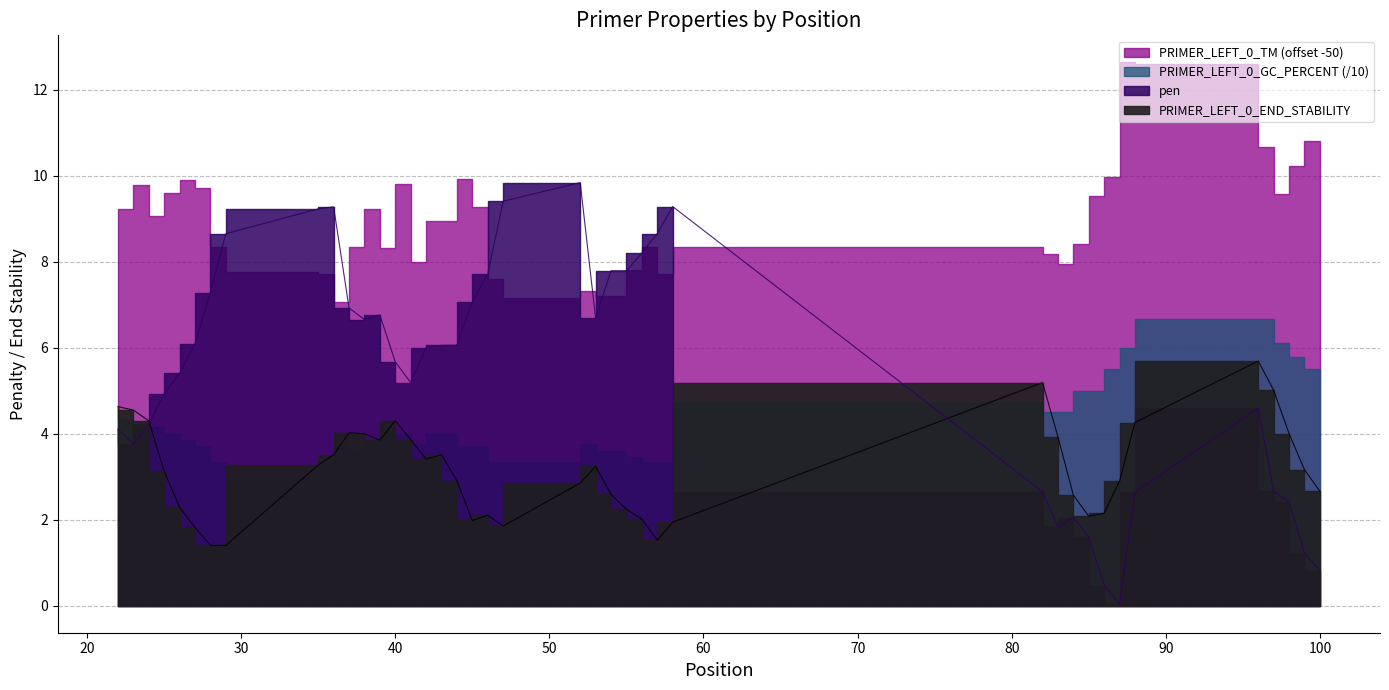

Reading left to right, extract all data points from this chart.

pen: 22=4.1	23=3.8	24=4.2	25=4.9	26=5.4	27=6.1	28=7.3	29=8.7	35=9.2	36=9.3	37=6.9	38=6.7	39=6.8	40=5.7	41=5.2	42=6.0	43=6.1	44=6.1	45=7.1	46=7.7	47=9.4	52=9.8	53=6.7	54=7.8	55=7.8	56=8.2	57=8.7	58=9.3	82=2.6	83=1.8	84=2.0	85=1.6	86=0.5	87=0.0	88=2.6	96=4.6	97=2.7	98=2.4	99=1.2	100=0.8
PRIMER_LEFT_0_END_STABILITY: 22=4.6	23=4.5	24=4.3	25=3.1	26=2.3	27=1.8	28=1.4	29=1.4	35=3.3	36=3.5	37=4.0	38=4.0	39=3.9	40=4.3	41=3.9	42=3.4	43=3.5	44=2.9	45=2.0	46=2.1	47=1.9	52=2.9	53=3.2	54=2.6	55=2.2	56=2.0	57=1.5	58=1.9	82=5.2	83=3.9	84=2.6	85=2.1	86=2.1	87=2.9	88=4.3	96=5.7	97=5.0	98=4.0	99=3.2	100=2.7